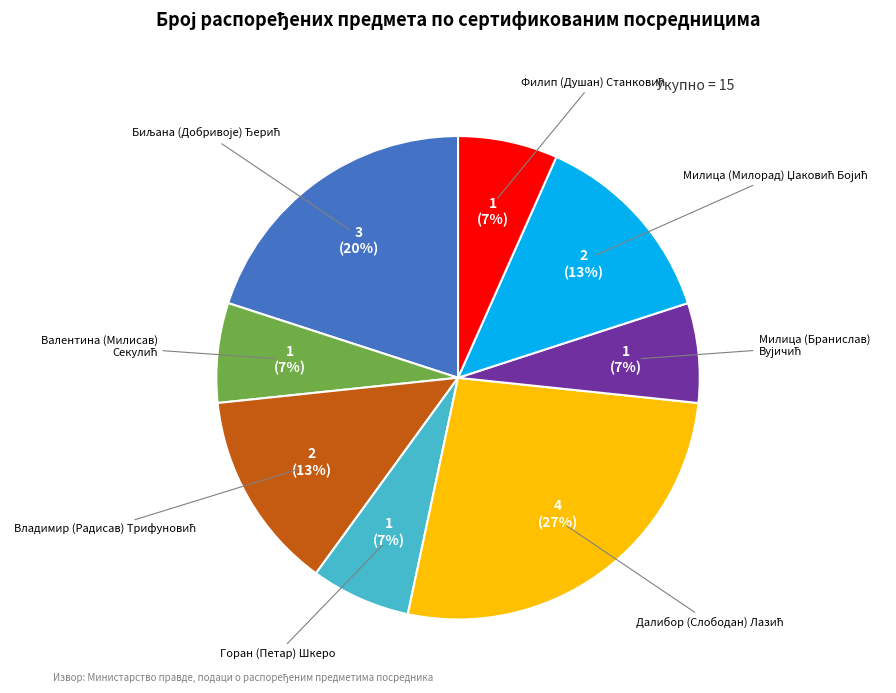

To the nearest percent, what percentage of the pie is Горан (Петар) Шкеро?

7%